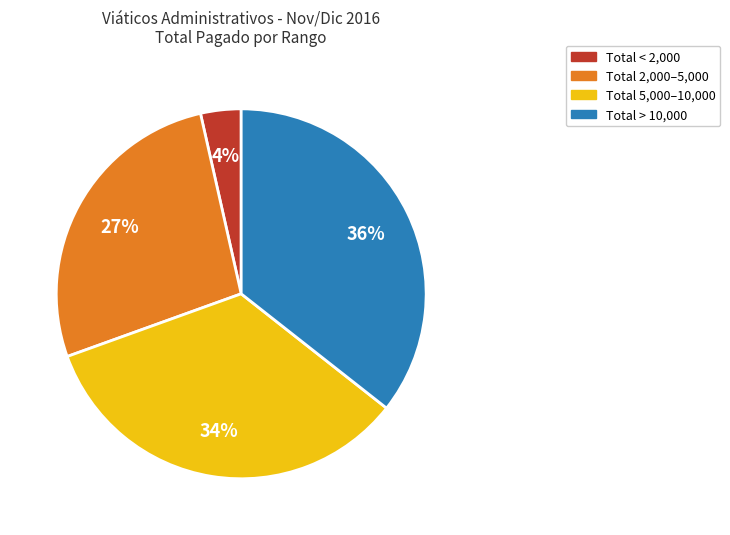

Is there any slice that represents more than half of the pie?

No